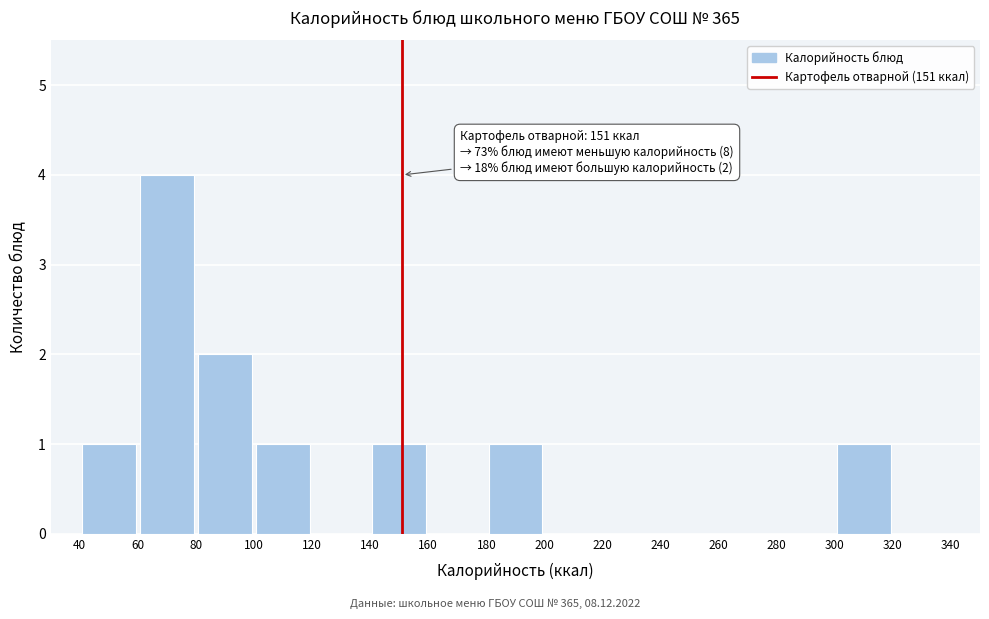

Over which range of the x-axis is the bar tallest?

60 to 80